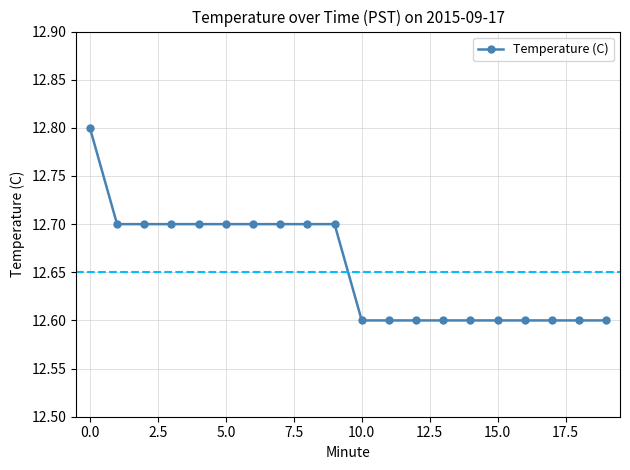

What is the greatest value displayed?

12.8